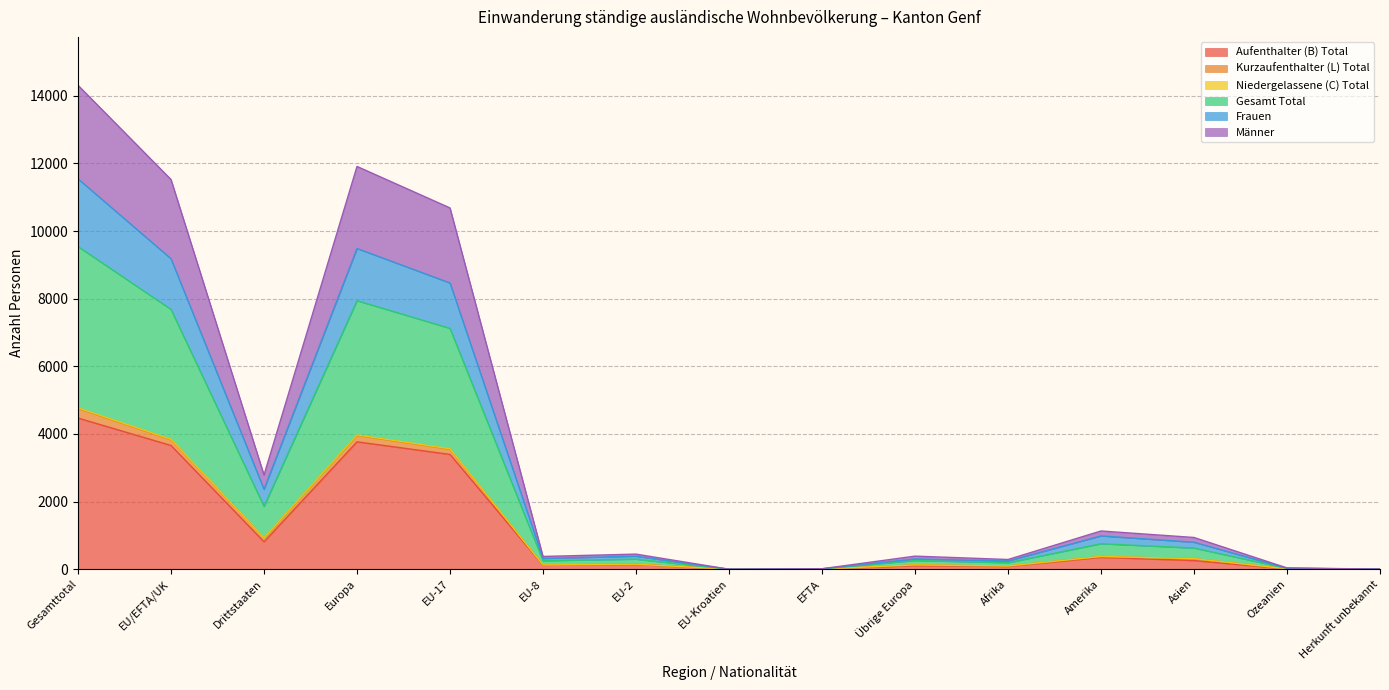

At how many categories does at least one series exceed 6295?

4